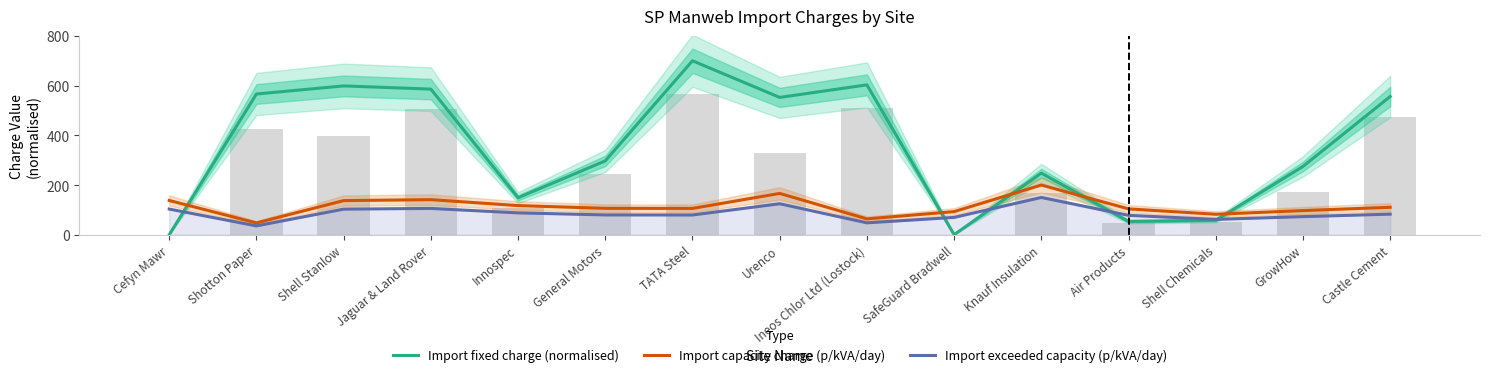

Rank the categories by Import fixed charge (normalised) value from highest to lowest.

TATA Steel, Ineos Chlor Ltd (Lostock), Shell Stanlow, Jaguar & Land Rover, Shotton Paper, Castle Cement, Urenco, General Motors, GrowHow, Knauf Insulation, Innospec, Shell Chemicals, Air Products, SafeGuard Bradwell, Cefyn Mawr